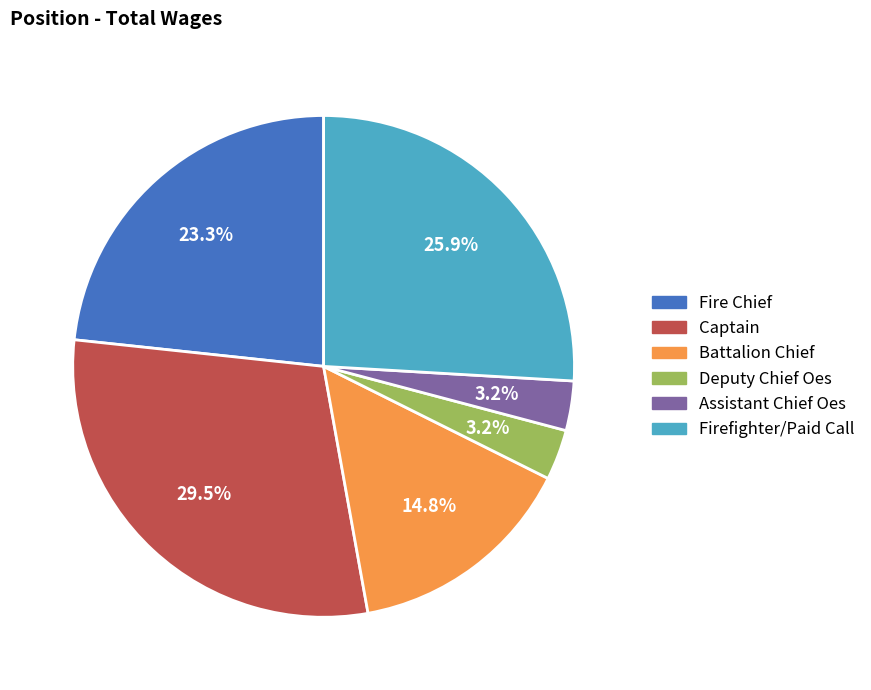

Combined, do Captain and Deputy Chief Oes account for over 50%?

No